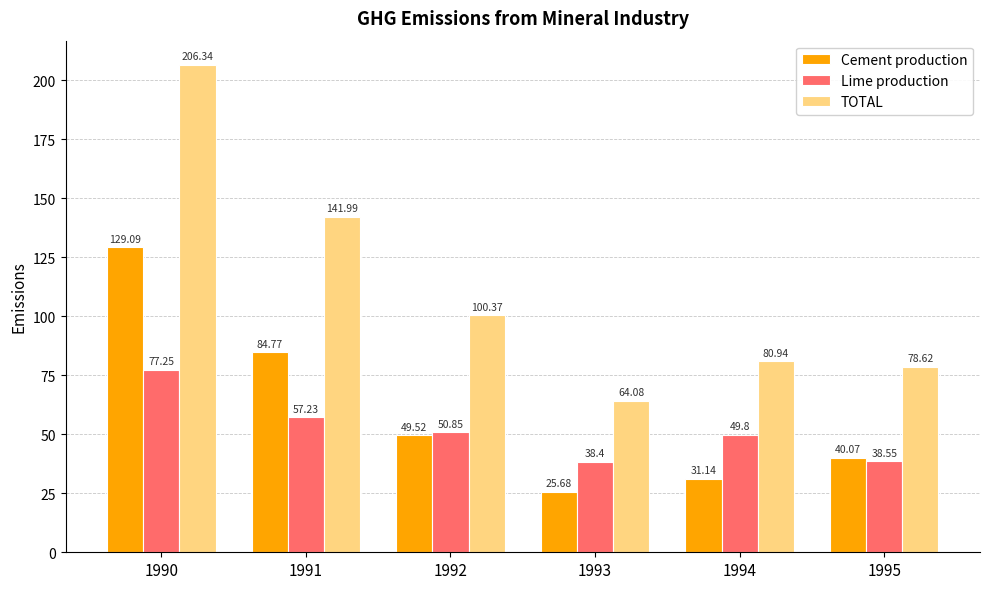

True or false: TOTAL has a value of 92.8 at 1993.

False